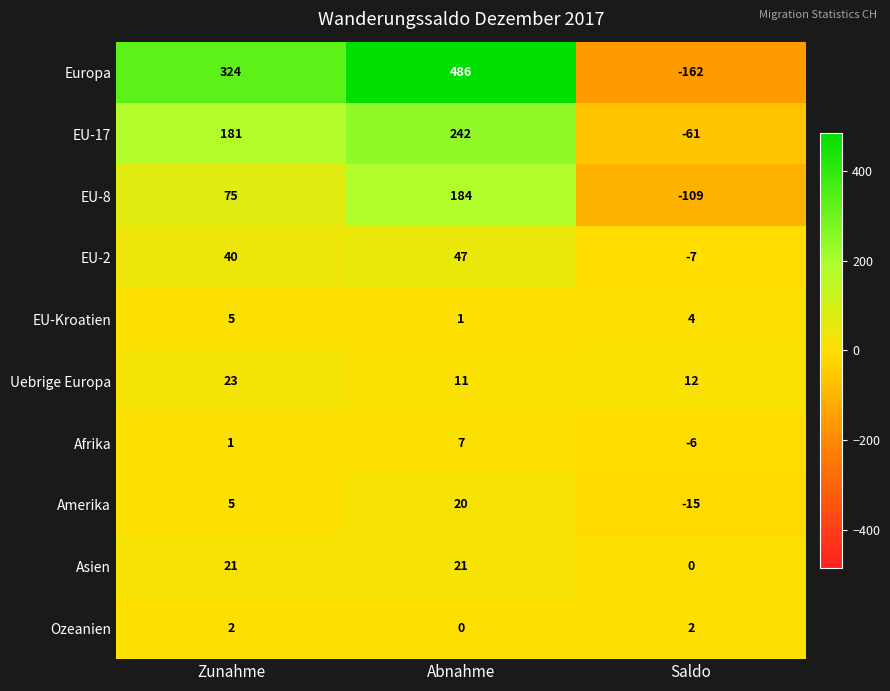

What is the average value of the EU-17 series?

121